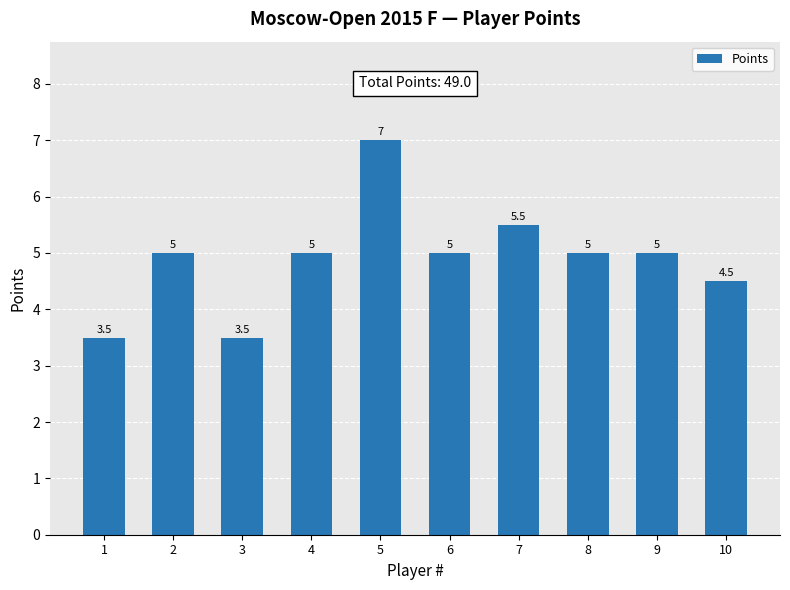

Which category has the highest value across all series?

5